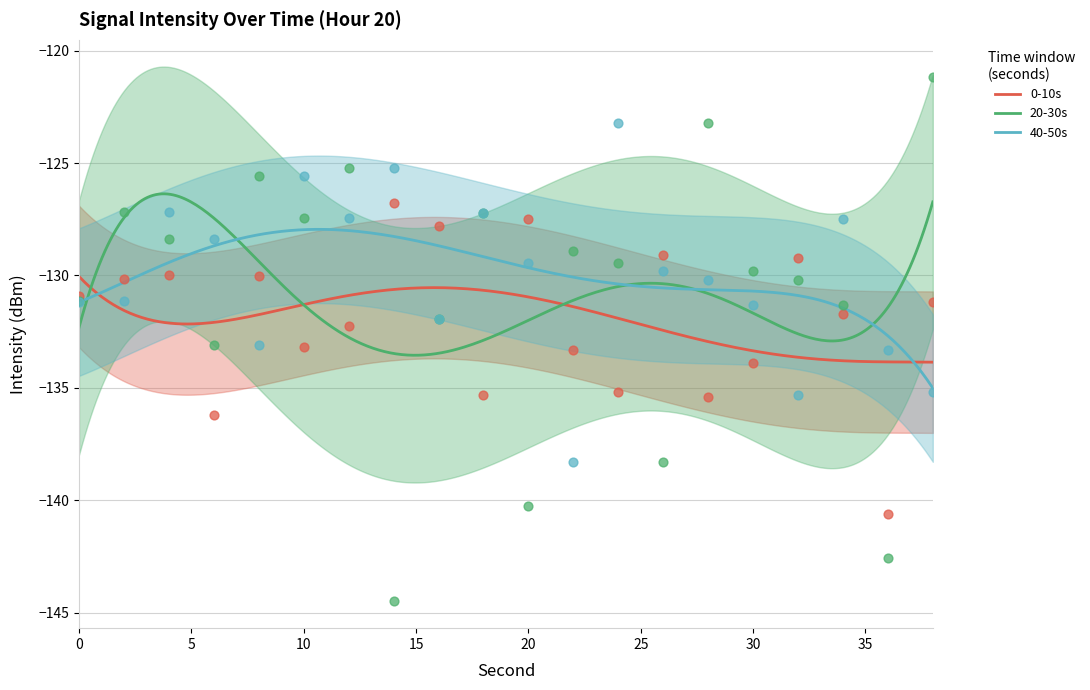

Is the value of 20-30s at 4 greater than the value of 0-10s at 22?

Yes